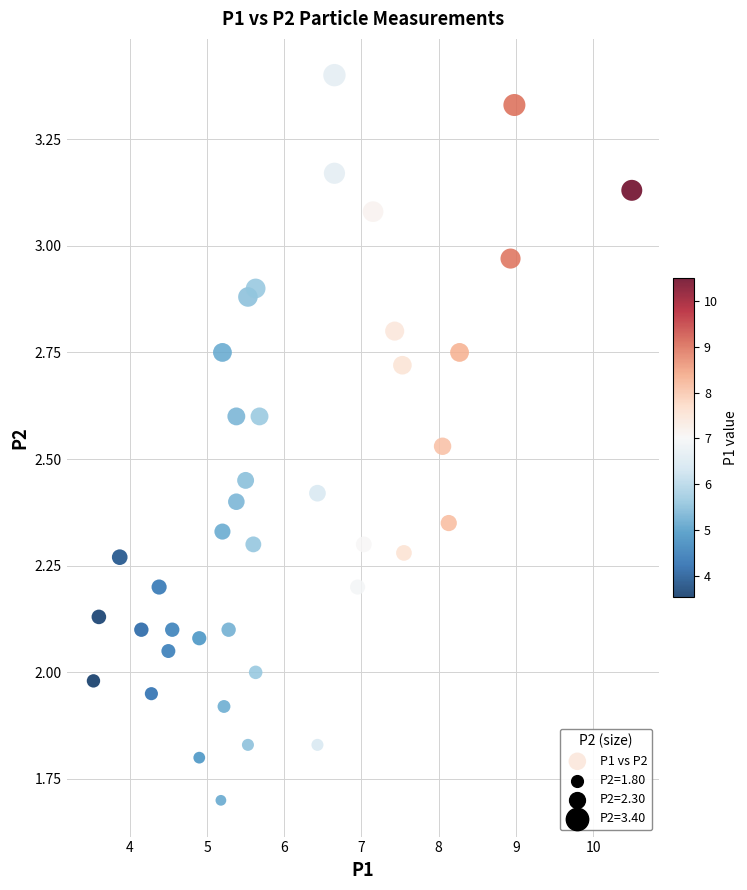

What is the range of X values (max minus min)?

7.0